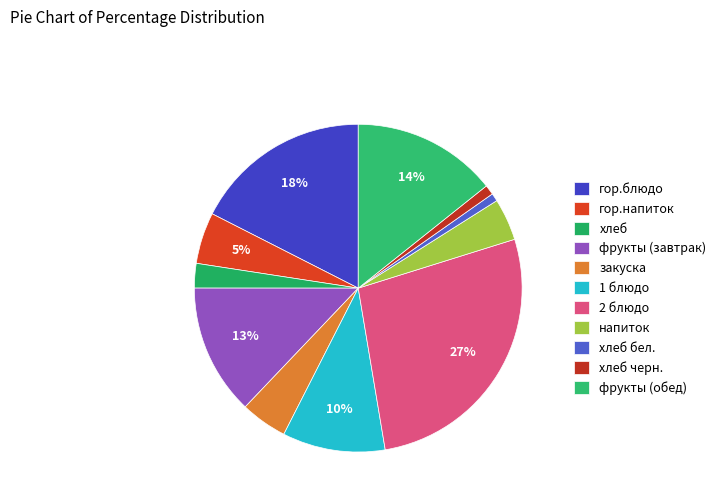

The закуска slice represents 5% of the pie. True or false?

True